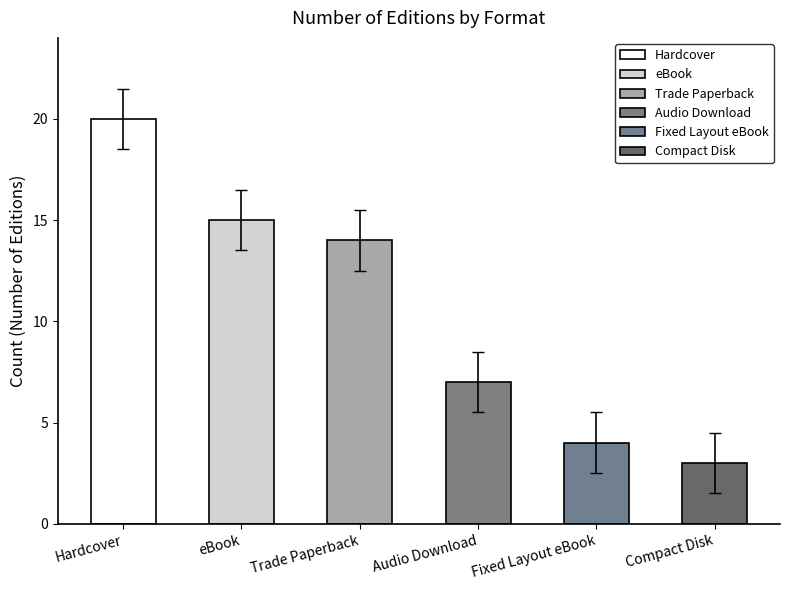

What is the minimum value shown in the chart?

3